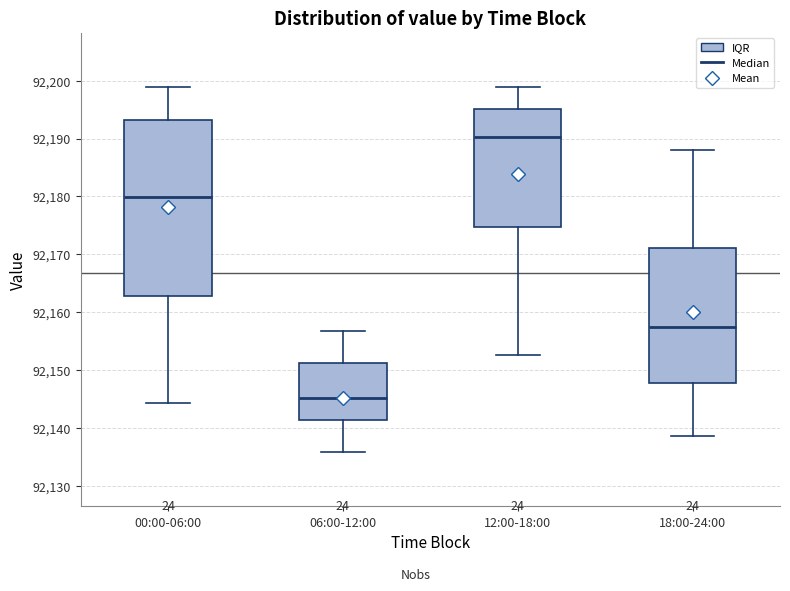

Reading left to right, read every box against the y-axis: the position of its median line, the range the box covers, and the ends of its whiskers. The values are not printed on the chart, so give them approximately, as read against the axis.

00:00-06:00: median 92180, box 92163 to 92193, whiskers 92144 to 92199
06:00-12:00: median 92145, box 92141 to 92151, whiskers 92136 to 92157
12:00-18:00: median 92190, box 92175 to 92195, whiskers 92153 to 92199
18:00-24:00: median 92158, box 92148 to 92171, whiskers 92139 to 92188